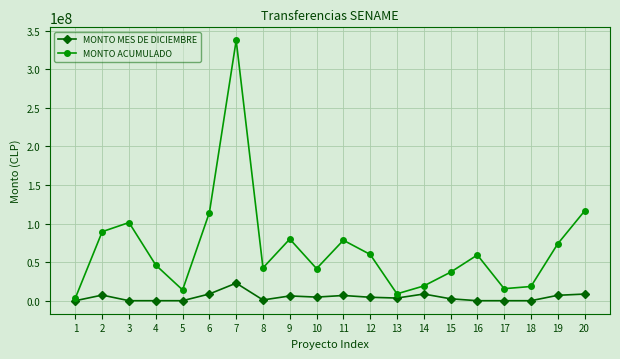

Which series has the largest total across all categories?

MONTO ACUMULADO